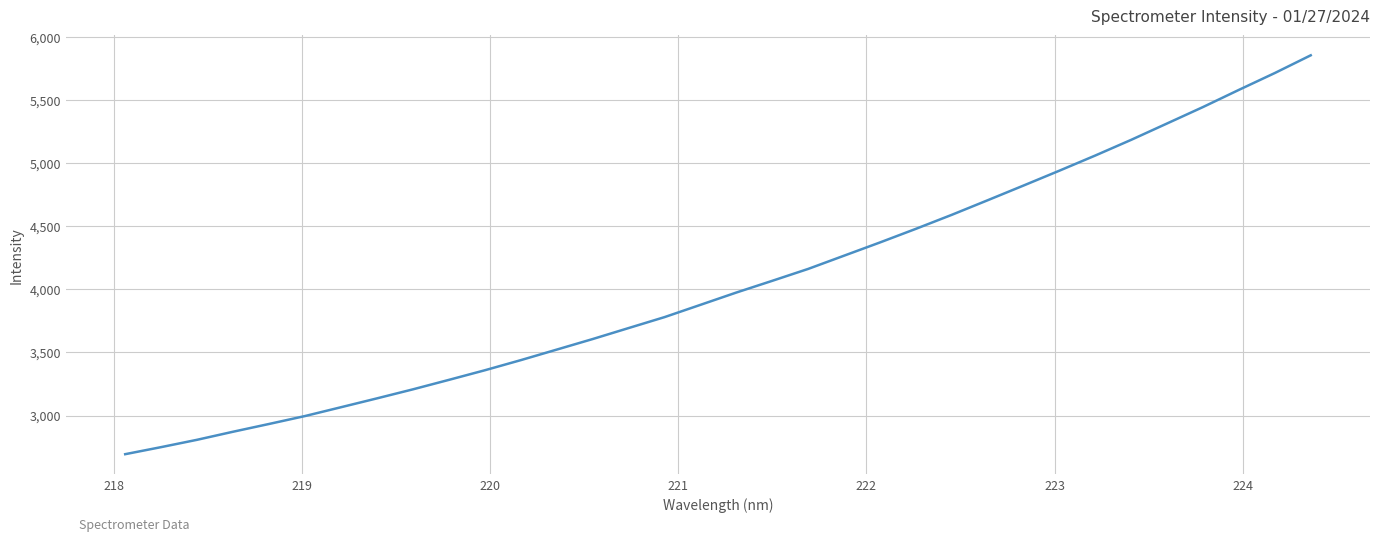

What is the maximum value shown in the chart?

5852.1